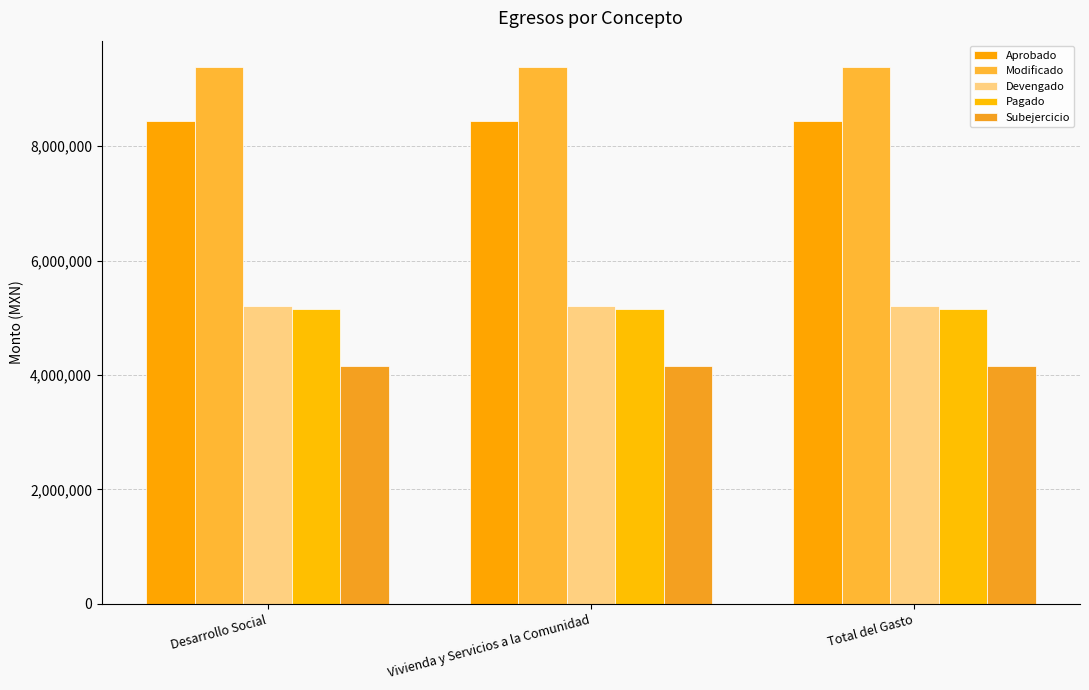

What position from the right is Total del Gasto?

1